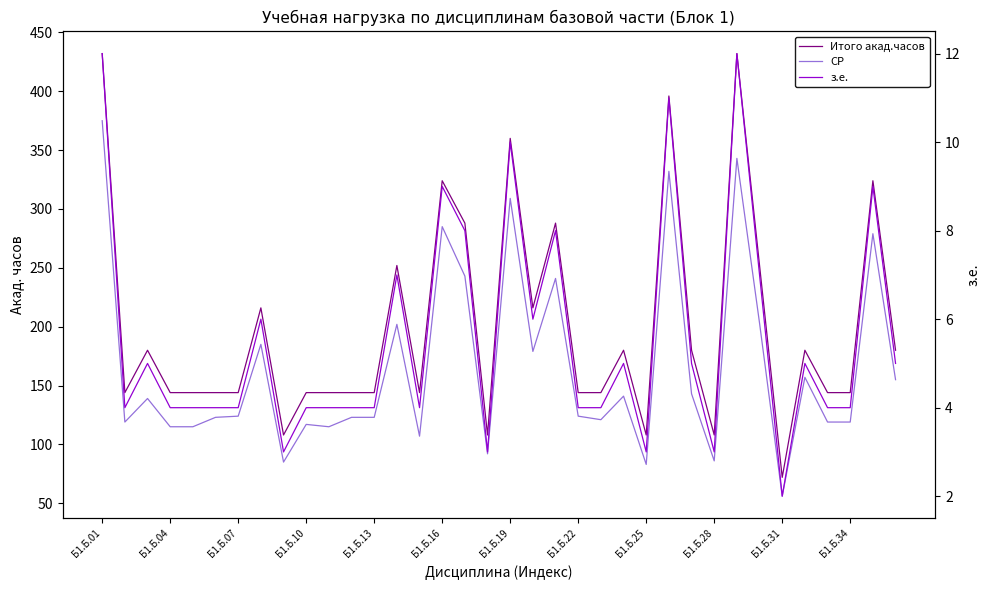

True or false: Итого акад.часов and з.е. intersect in this chart.

False